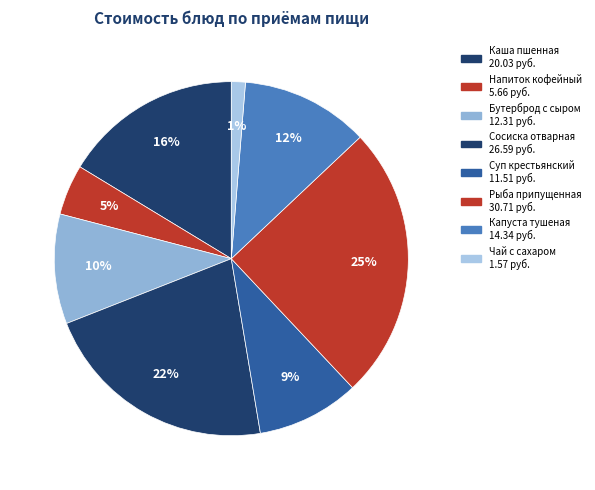

How many slices are in this pie chart?

8